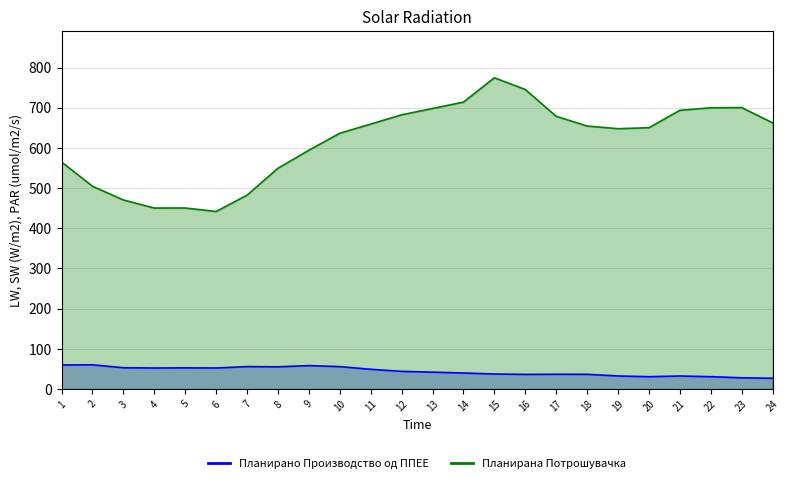

At how many categories does at least one series exceed 726?

2